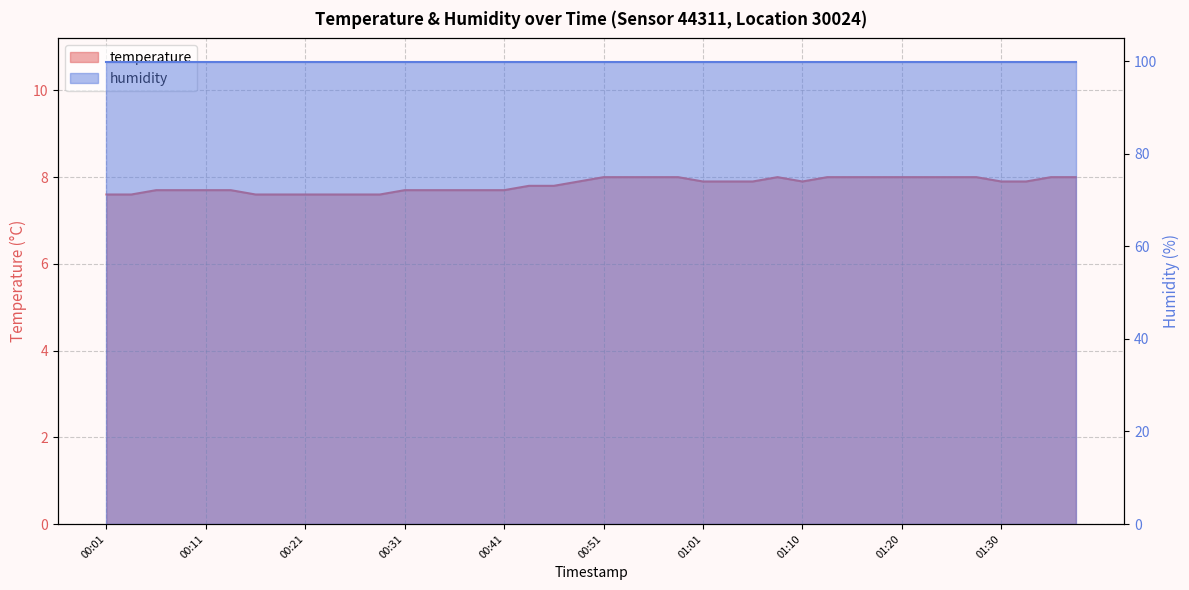

What is the smallest value displayed?

7.6